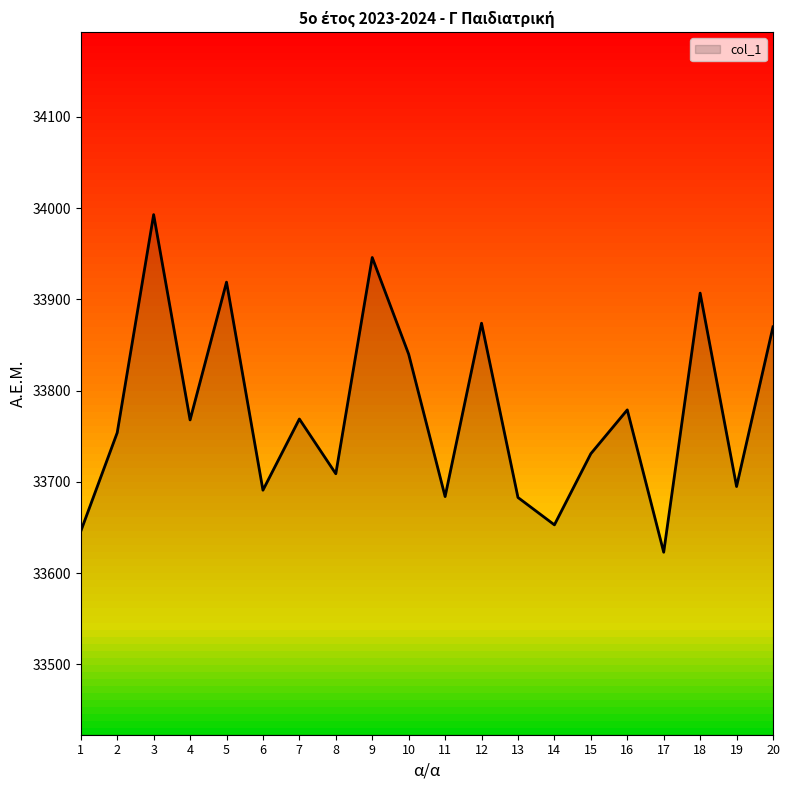

Does the chart display data point markers on the line(s)?

No